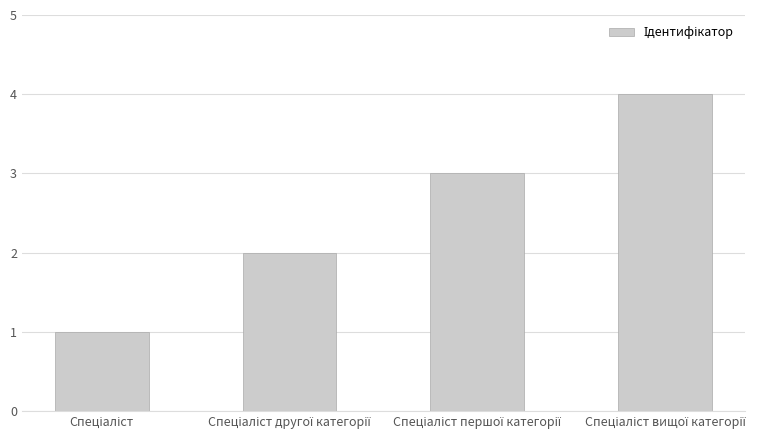

Reading left to right, extract all data points from this chart.

1	2	3	4